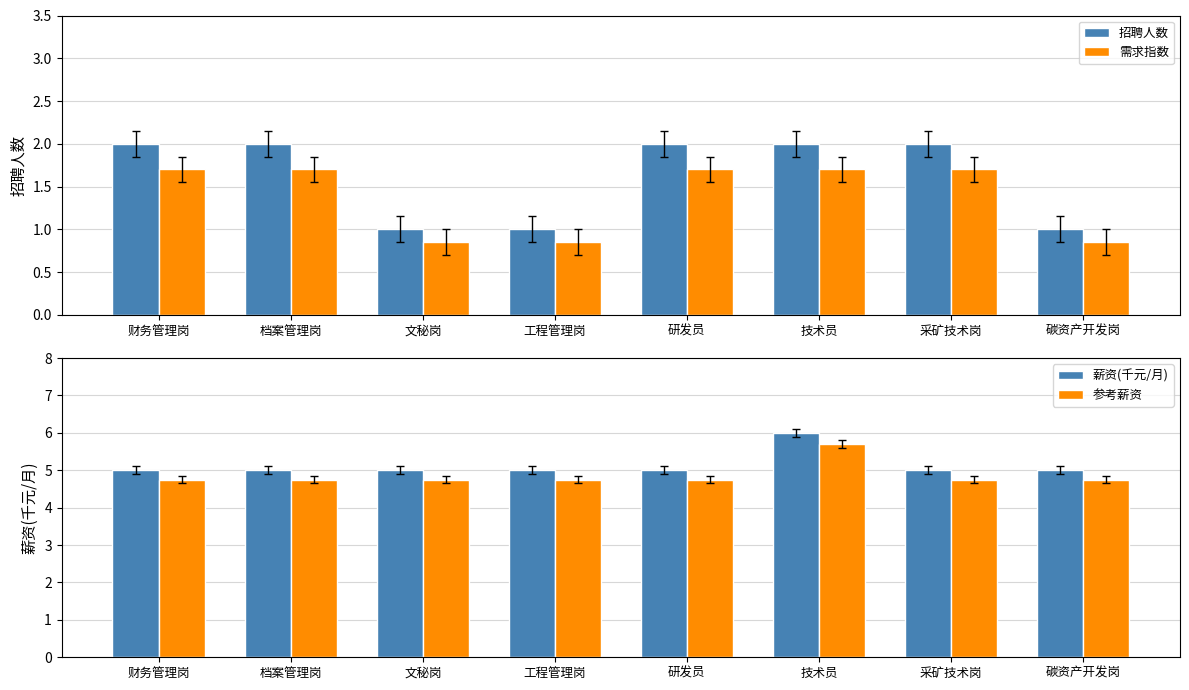

Is the value of 参考薪资 at 档案管理岗 greater than the value of 薪资(千元/月) at 研发员?

No